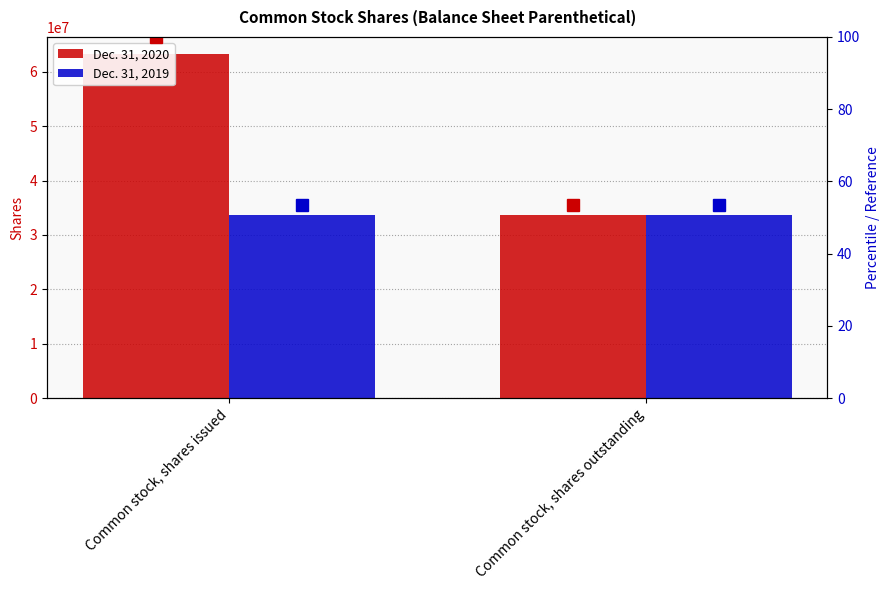

Which series changed the most between Common stock, shares issued and Common stock, shares outstanding?

Dec. 31, 2020